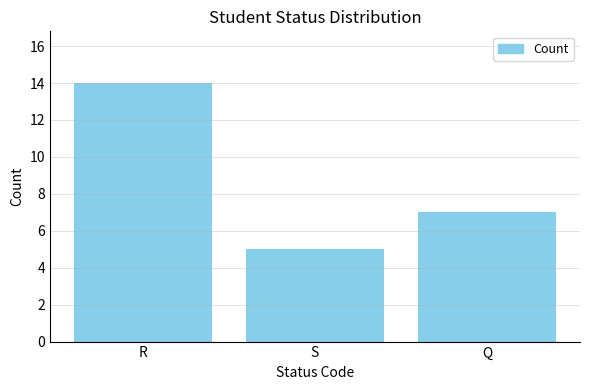

Which label corresponds to the largest value in the chart?

R